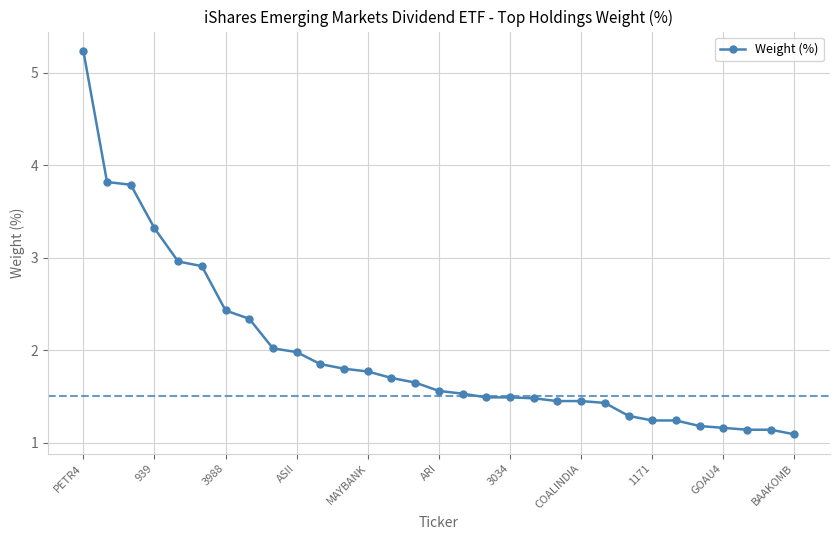

What is the difference between the maximum and second lowest values?

4.1